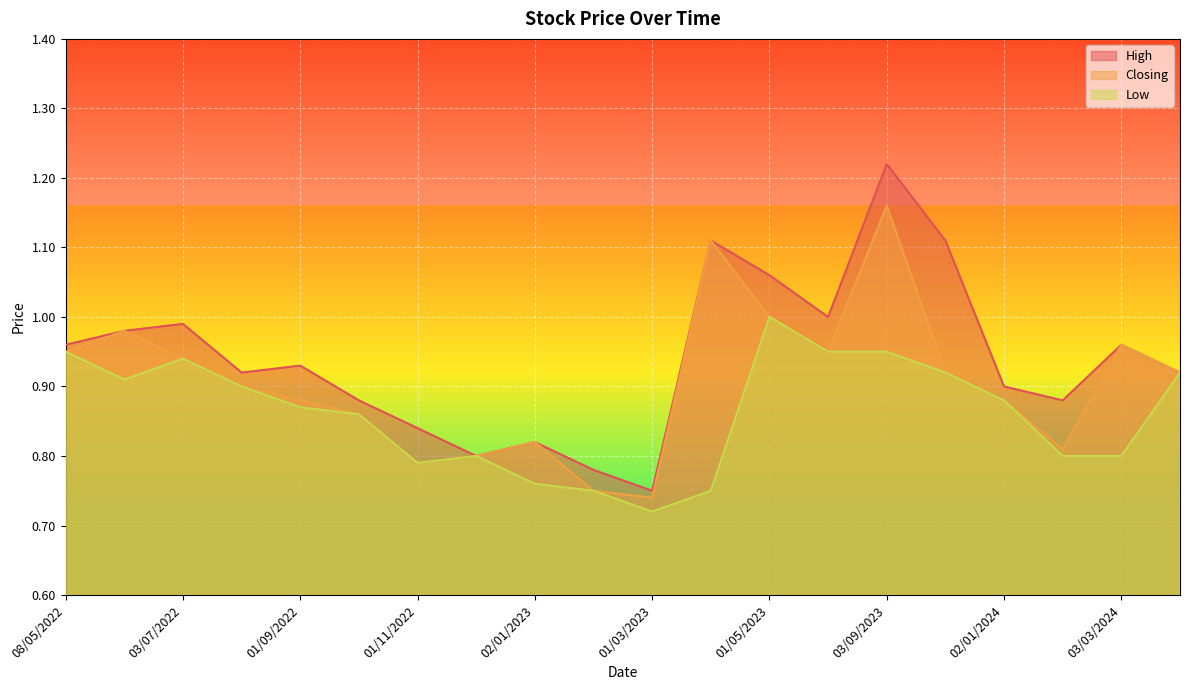

Does the chart display data point markers on the line(s)?

No